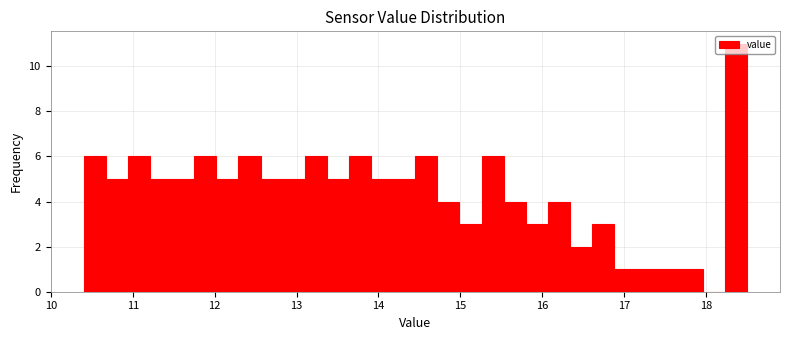

Read against the x-axis, roughly where is the centre of the tallest bar?

18.4